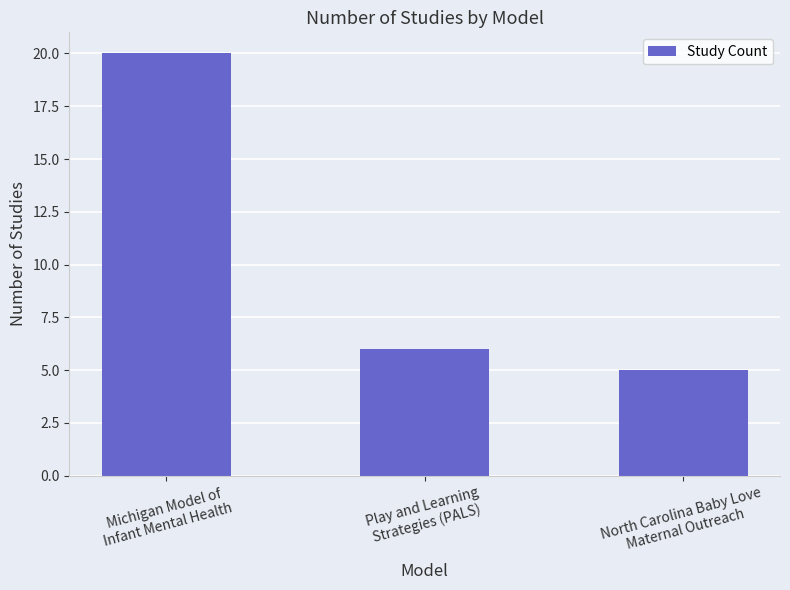

Which label corresponds to the smallest value in the chart?

North Carolina Baby Love
Maternal Outreach